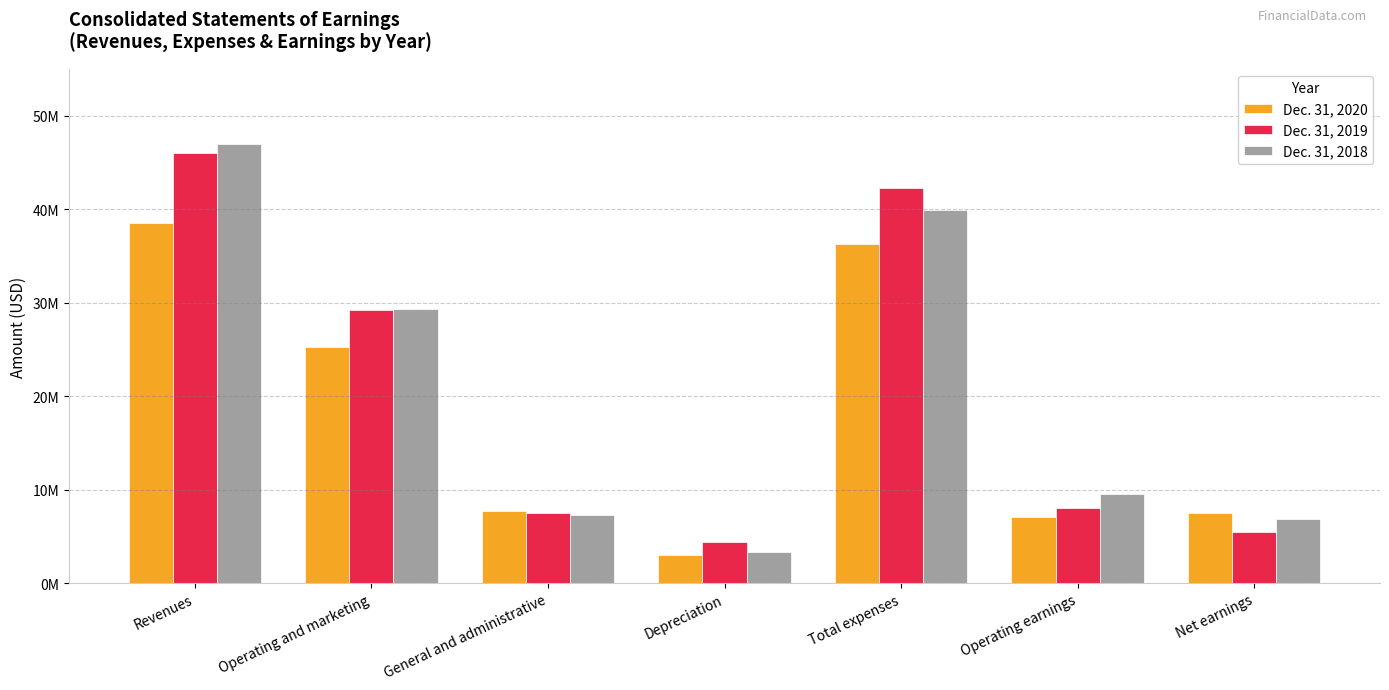

What is the average value of the Dec. 31, 2020 series?

17907714